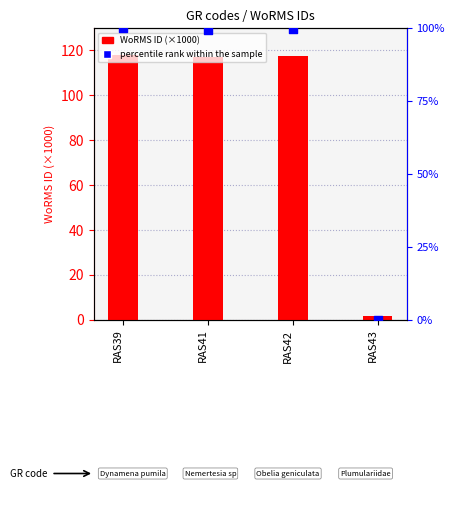

Which series contains the highest Y value?

WoRMS ID (×1000)